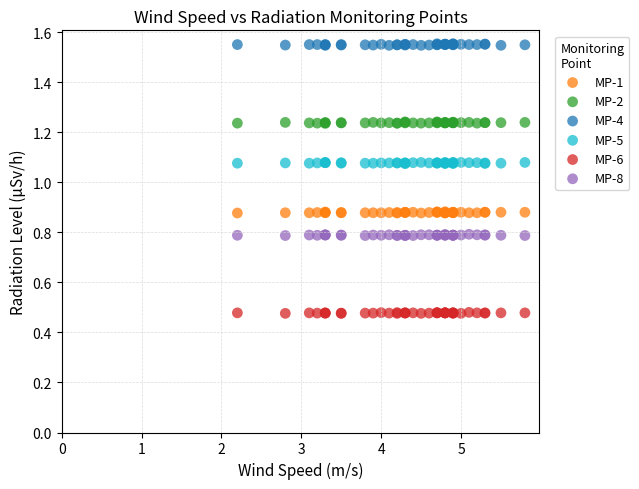

Which series contains the lowest Y value?

MP-6